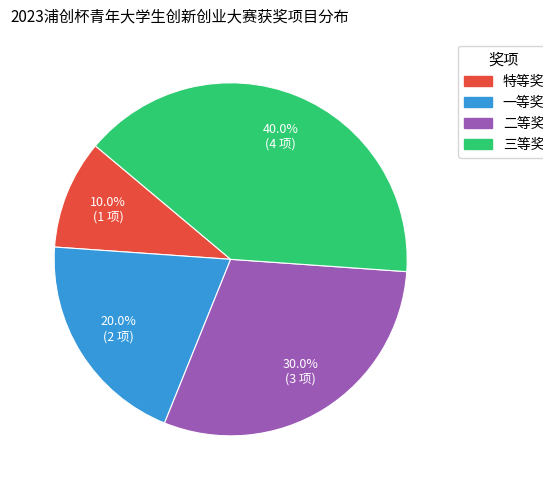

Count the number of slices in the pie.

4